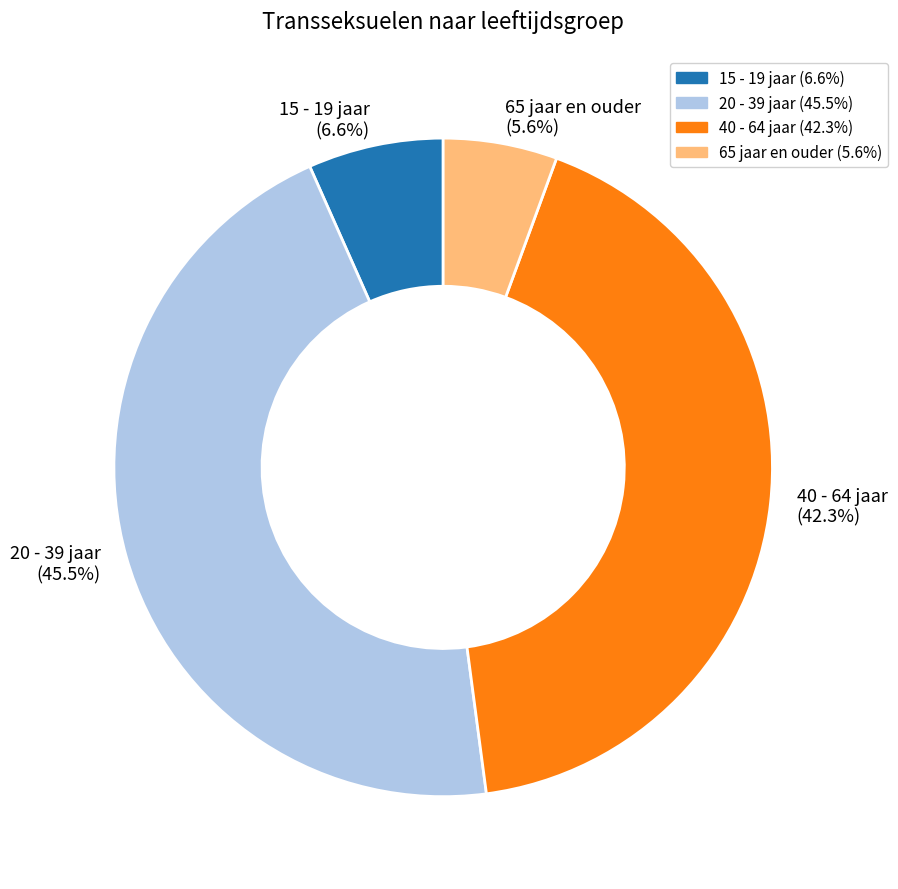

Is it true that 15 - 19 jaar is 7% of the pie?

True